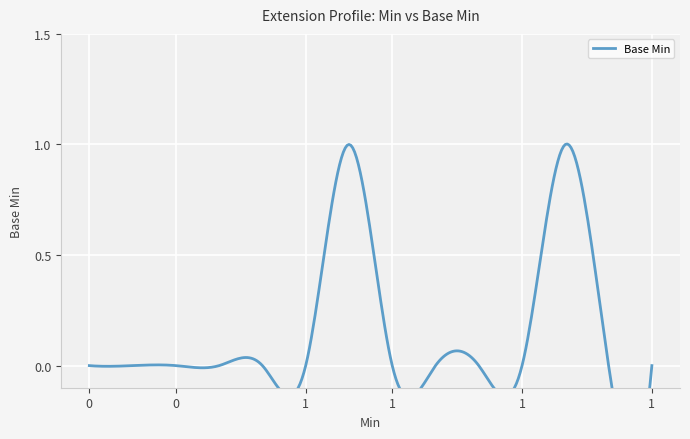

Which has a higher value, 1 or 1?

1